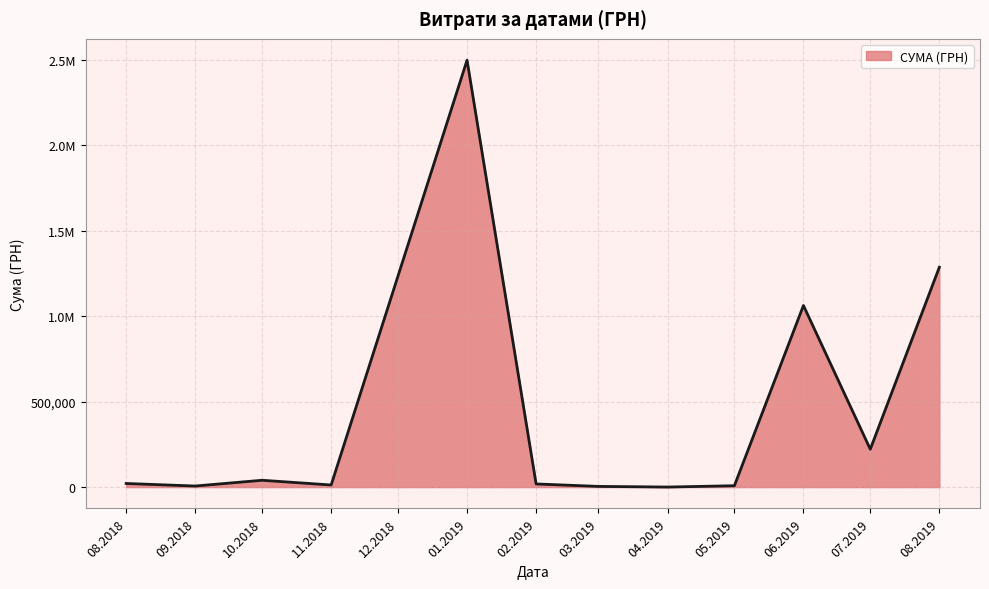

Does the chart display data point markers on the line(s)?

No